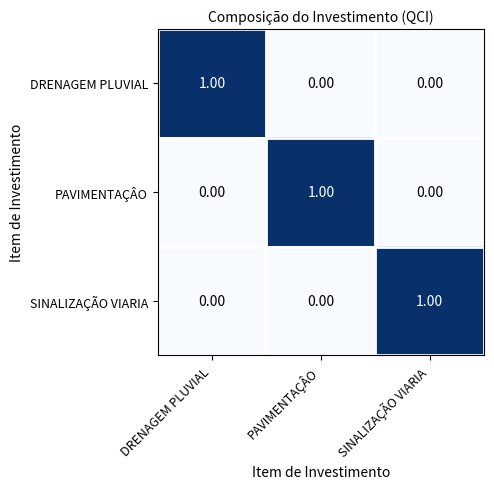

At how many categories does at least one series exceed 0?

3